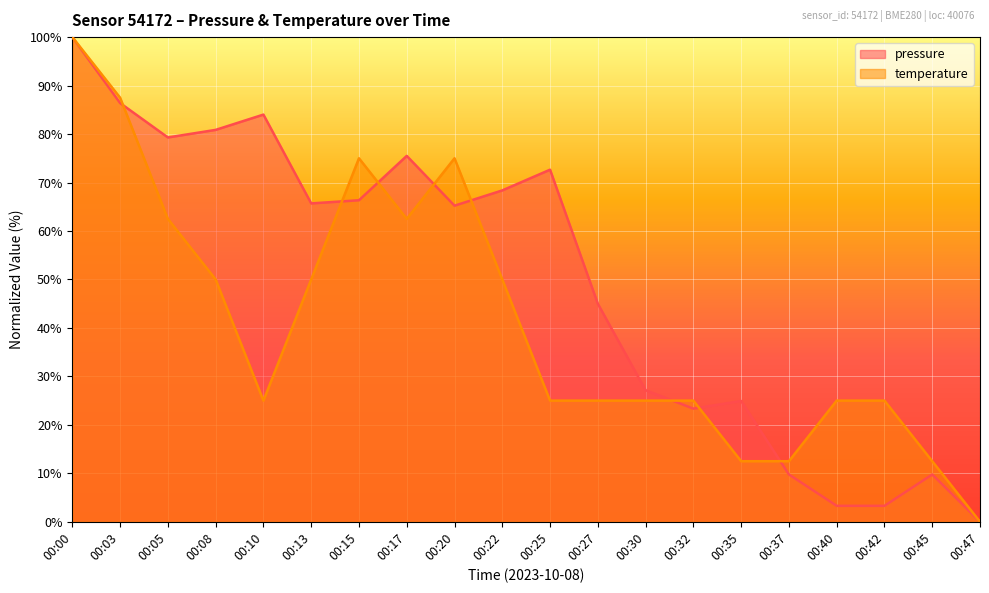

What are all the series names shown in the legend?

pressure, temperature